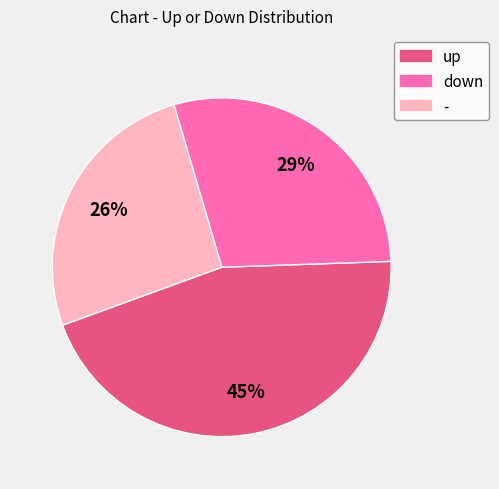

Which slice is the largest?

up